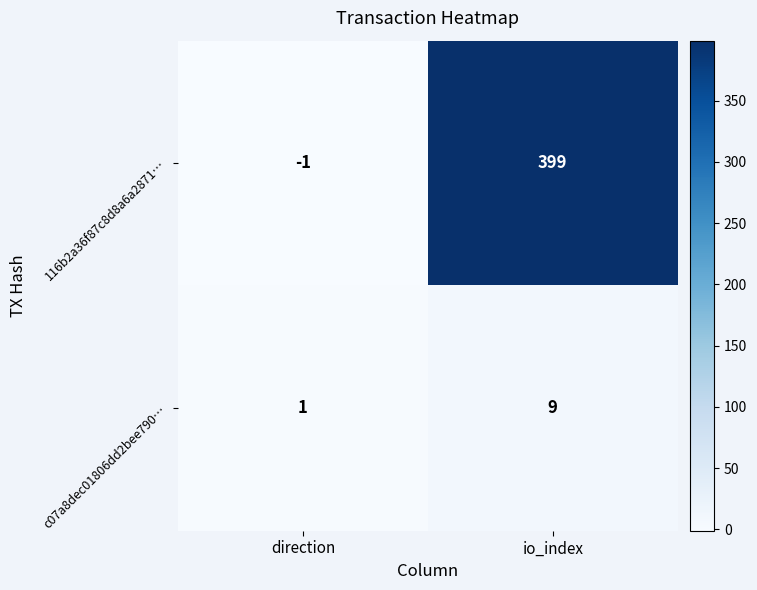

Rank the series by their average value, from lowest to highest.

c07a8dec01806dd2bee790…, 116b2a36f87c8d8a6a2871…